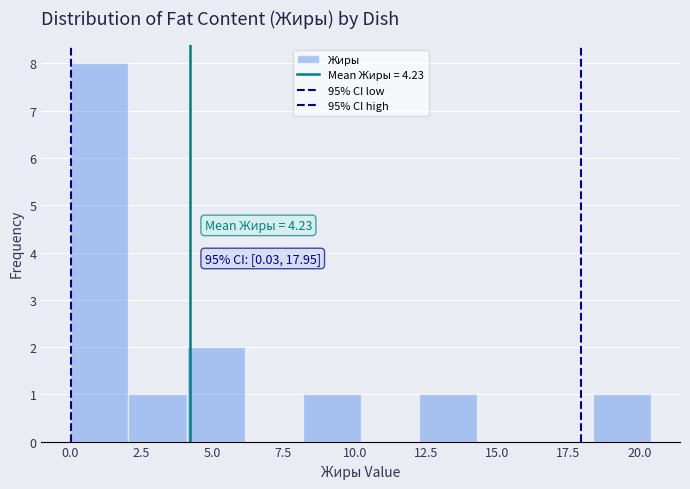

Over which range of the x-axis is the bar tallest?

0.0 to 2.0